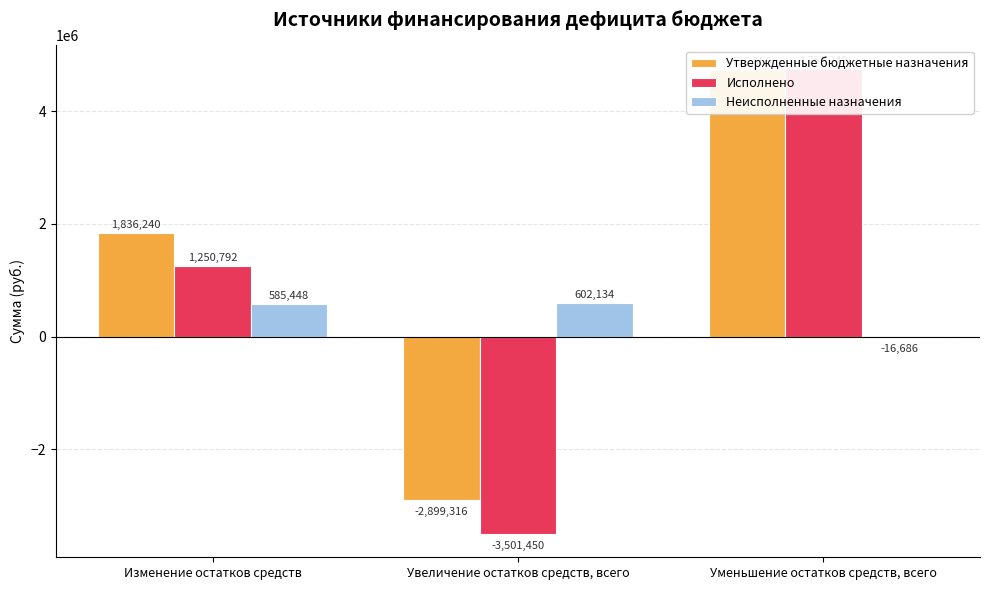

List the labels in order of Утвержденные бюджетные назначения value, largest first.

Уменьшение остатков средств, всего, Изменение остатков средств, Увеличение остатков средств, всего